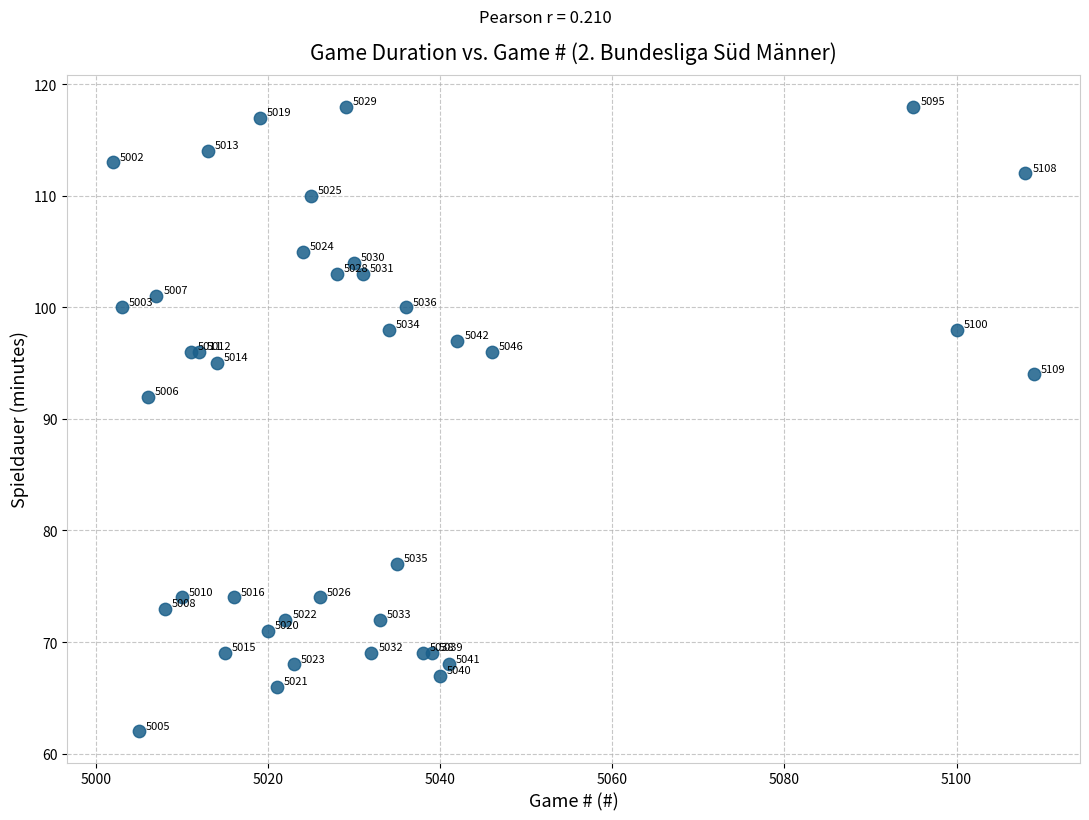

What Y value in the scatter plot is closest to 90?

92